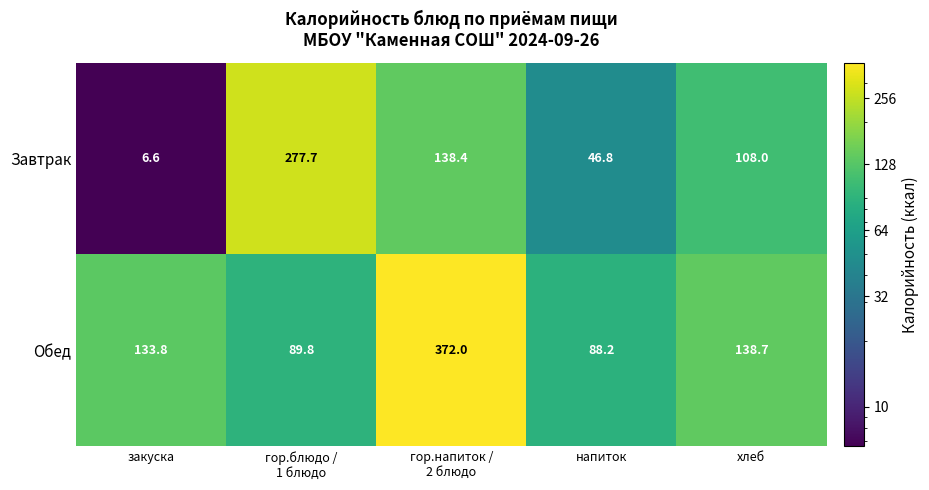

Which series has the largest total across all categories?

Обед